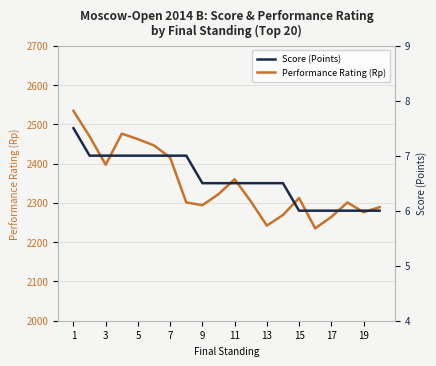

True or false: Score (Points) and Performance Rating (Rp) intersect in this chart.

False